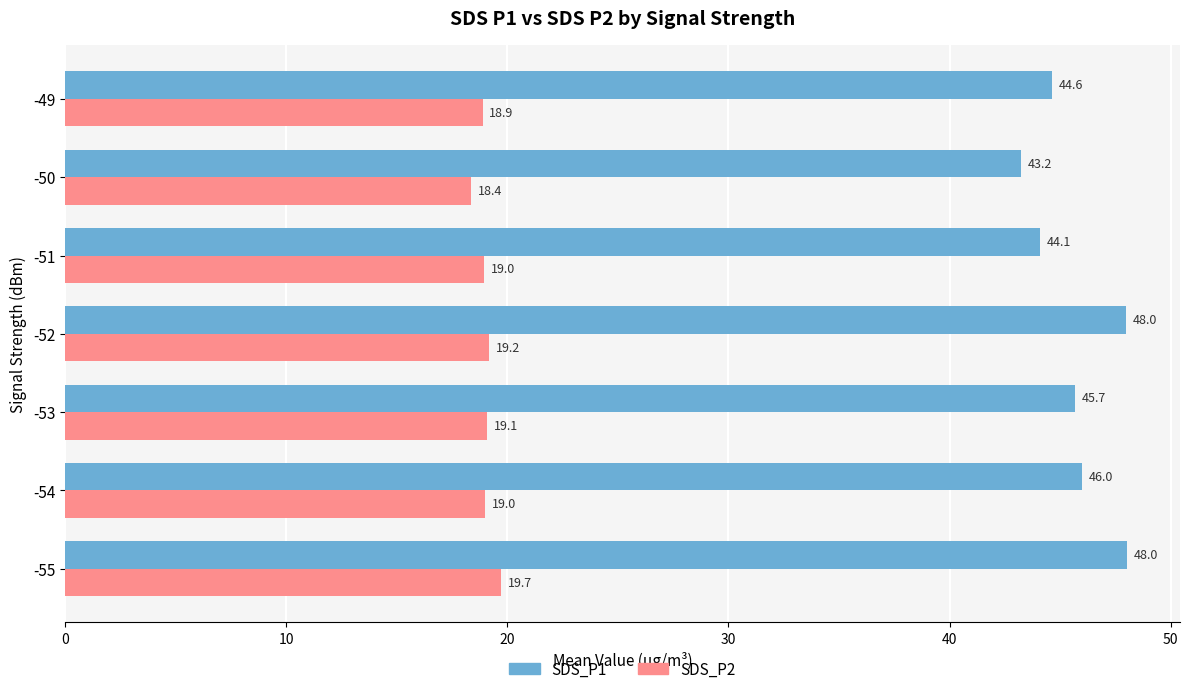

What is the sum of all SDS_P1 values?

319.6